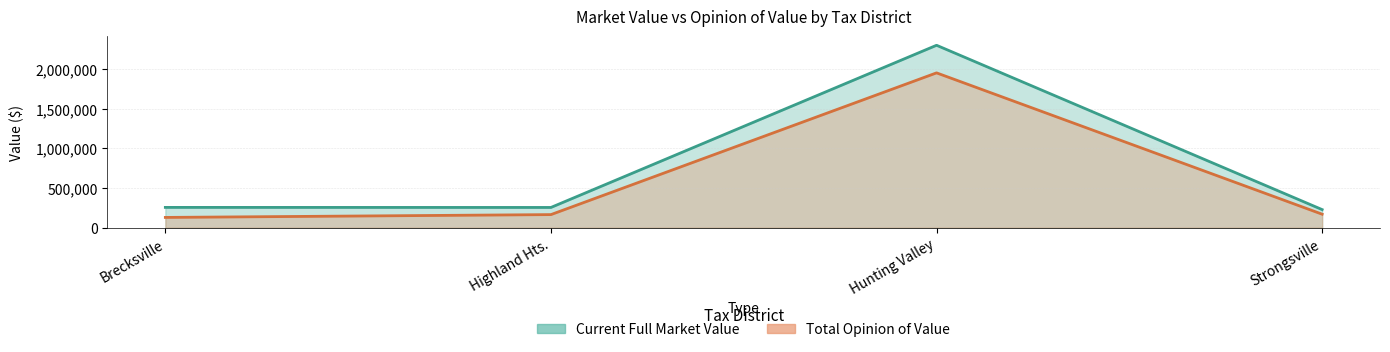

Reading left to right, list all the values displayed in this chart.

Current Full Market Value: Brecksville=255800	Highland Hts.=255100	Hunting Valley=2297500	Strongsville=228000
Total Opinion of Value: Brecksville=129500	Highland Hts.=165000	Hunting Valley=1950000	Strongsville=170000